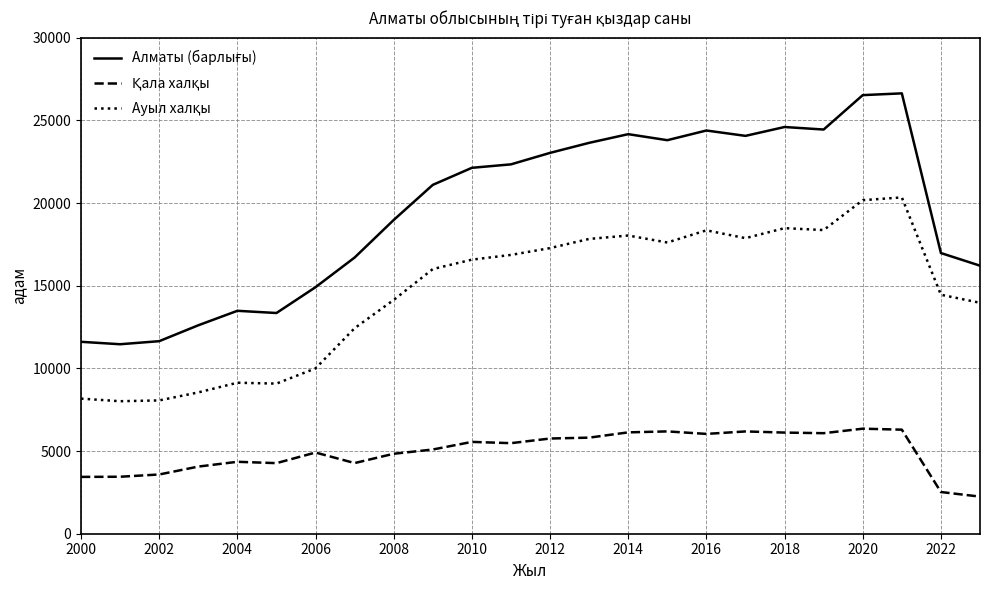

What is the greatest value displayed?

26633